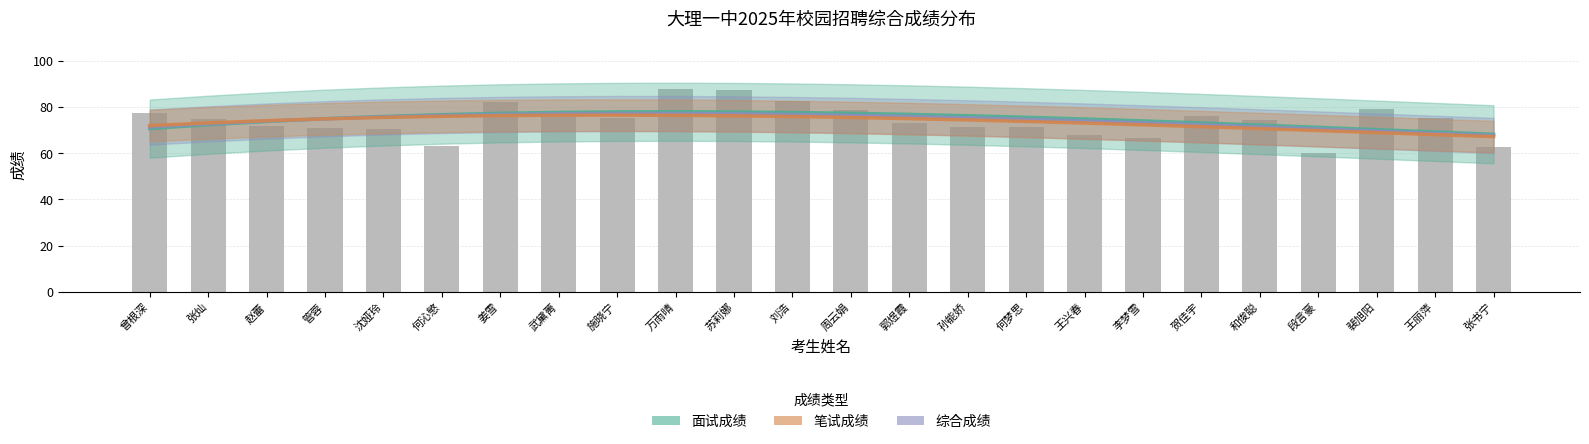

At which label does 综合成绩 reach its minimum?

张书宁